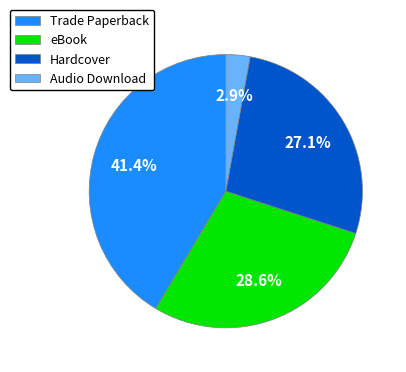

To the nearest percent, what is the difference between the largest and smallest slice percentages?

39%